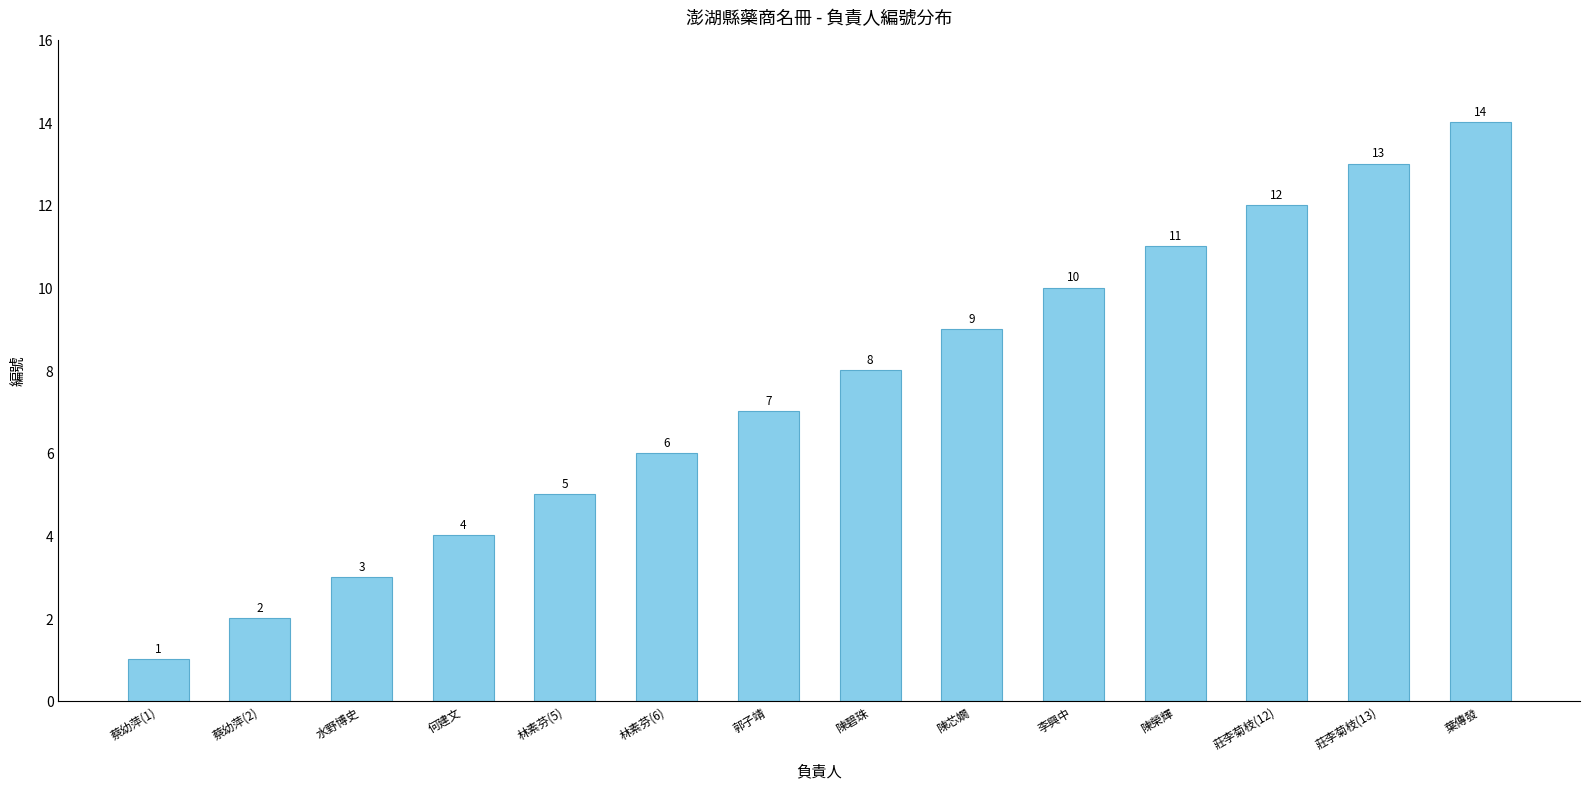

Reading left to right, transcribe all the data shown in this chart.

蔡幼萍(1)=1	蔡幼萍(2)=2	水野博史=3	何建文=4	林素芬(5)=5	林素芬(6)=6	郭子靖=7	陳碧珠=8	陳芯嫺=9	李興中=10	陳榮輝=11	莊李菊枝(12)=12	莊李菊枝(13)=13	葉傳發=14